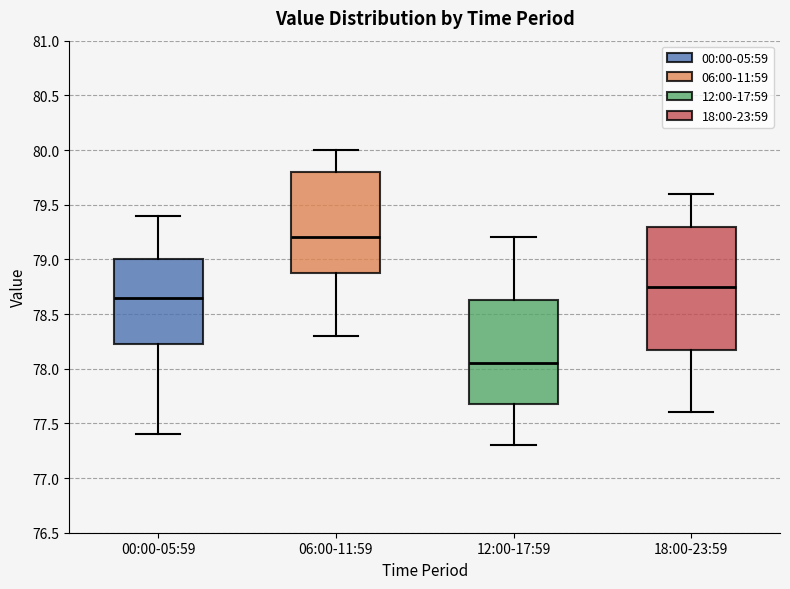

Which box's median line is the highest?

06:00-11:59